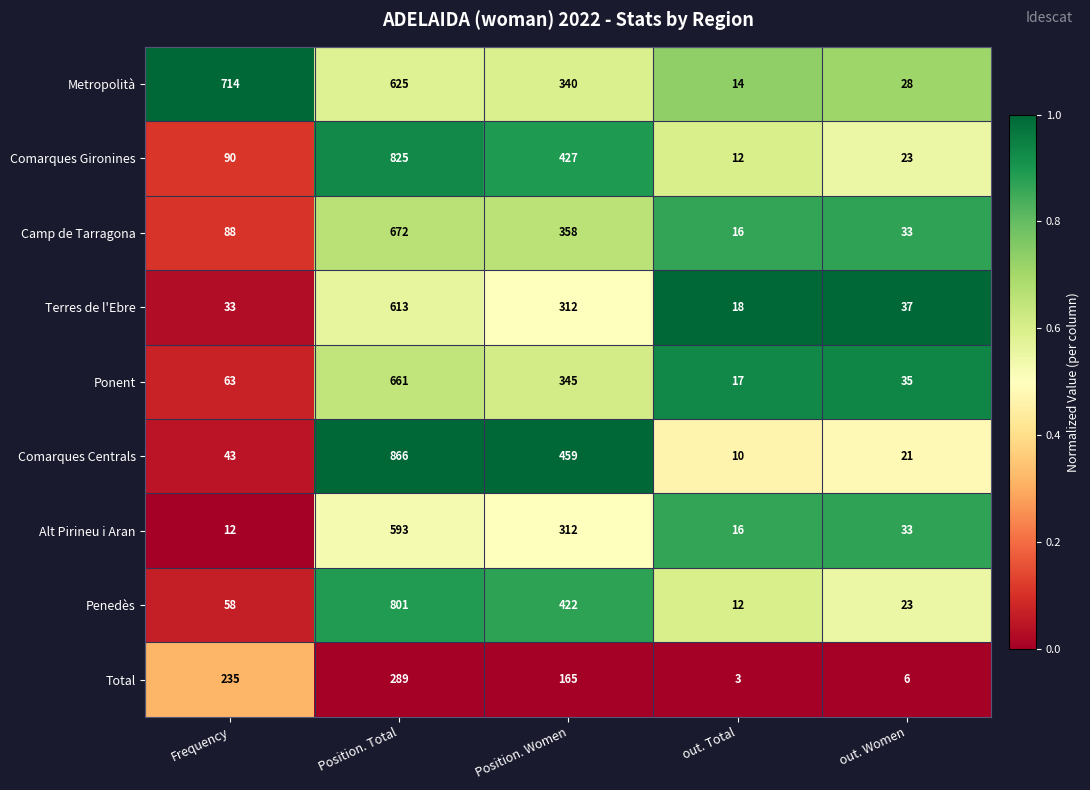

What is the difference between the maximum and minimum values in the Ponent series?

644